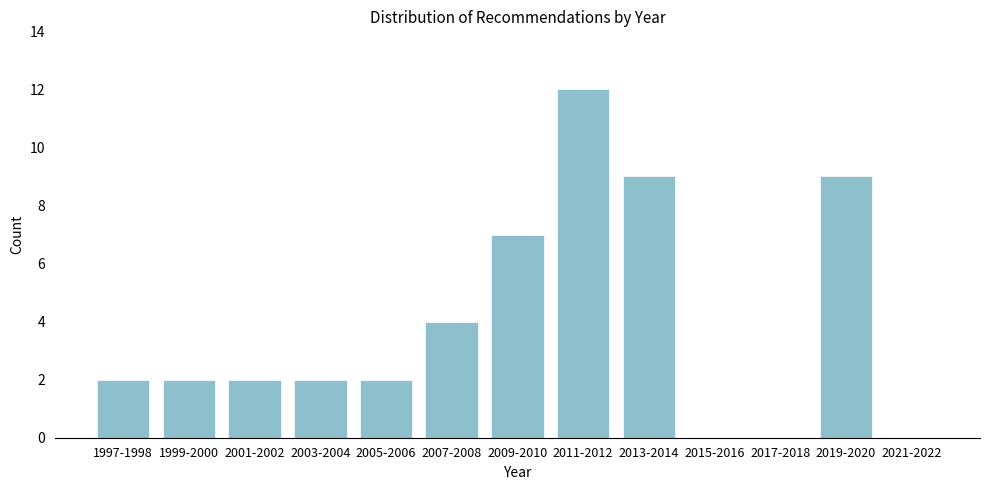

Reading left to right, extract all data points from this chart.

1997-1998=2	1999-2000=2	2001-2002=2	2003-2004=2	2005-2006=2	2007-2008=4	2009-2010=7	2011-2012=12	2013-2014=9	2015-2016=0	2017-2018=0	2019-2020=9	2021-2022=0